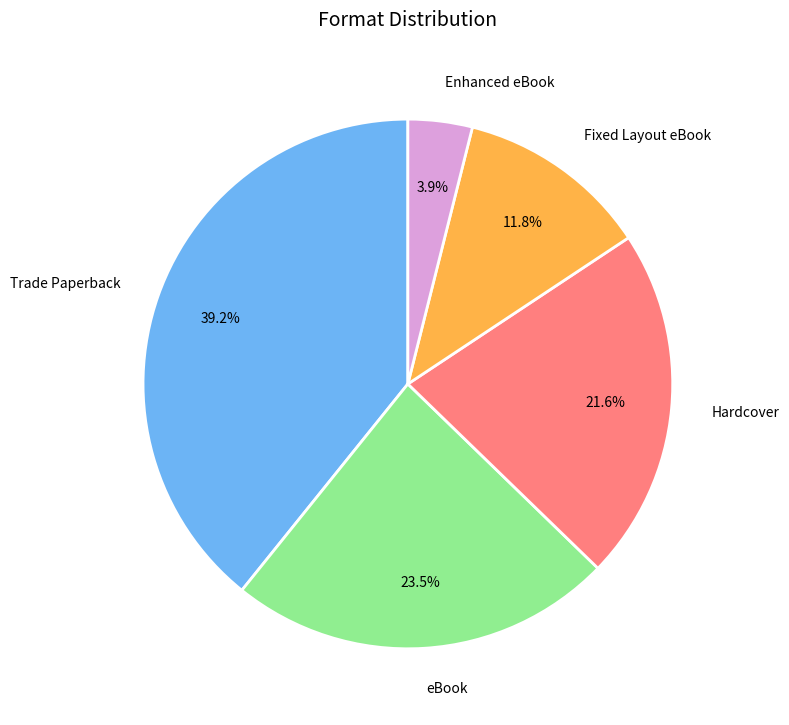

Rank the categories by value from lowest to highest.

Enhanced eBook, Fixed Layout eBook, Hardcover, eBook, Trade Paperback